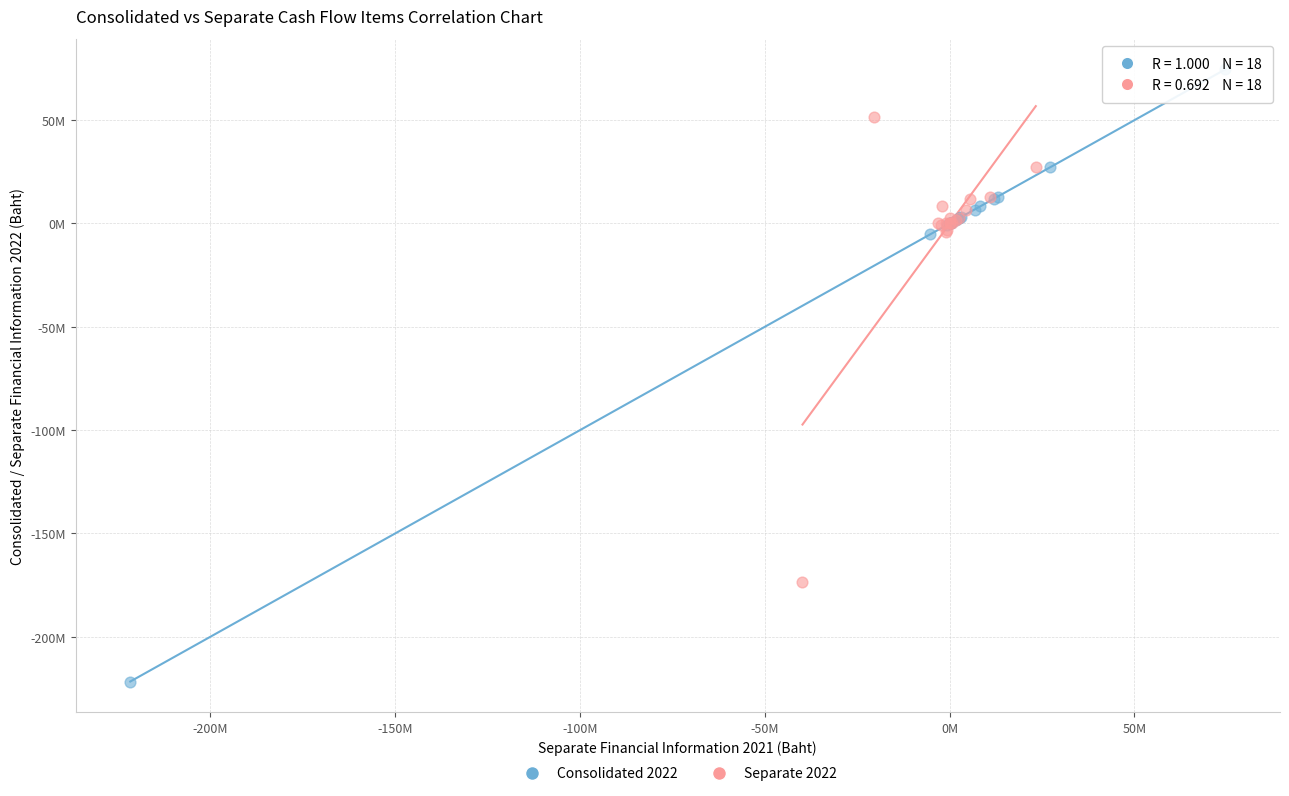

Which series has the largest Y range (max minus min)?

Consolidated 2022